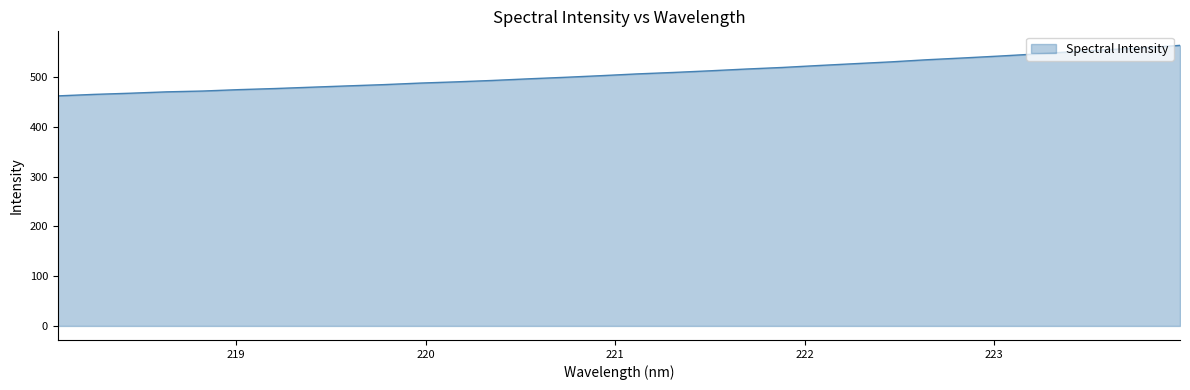

What is the difference between the maximum and minimum values?

101.6